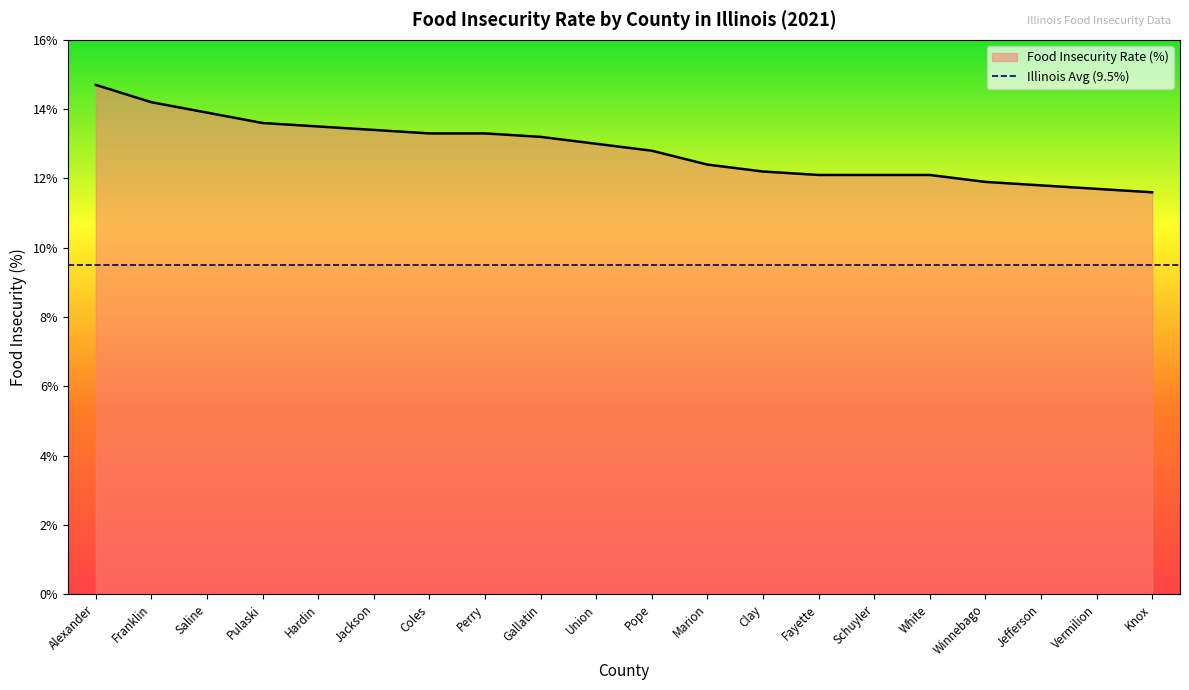

At which label does the data first exceed 13?

Alexander